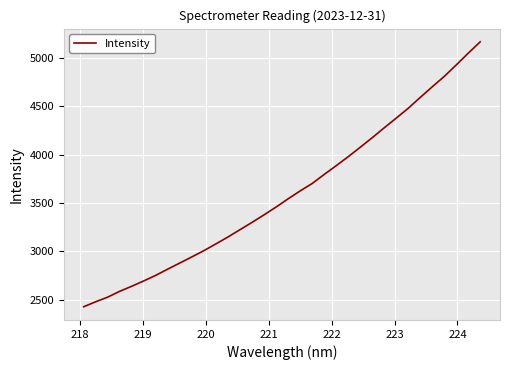

What is the minimum value shown in the chart?

2425.5